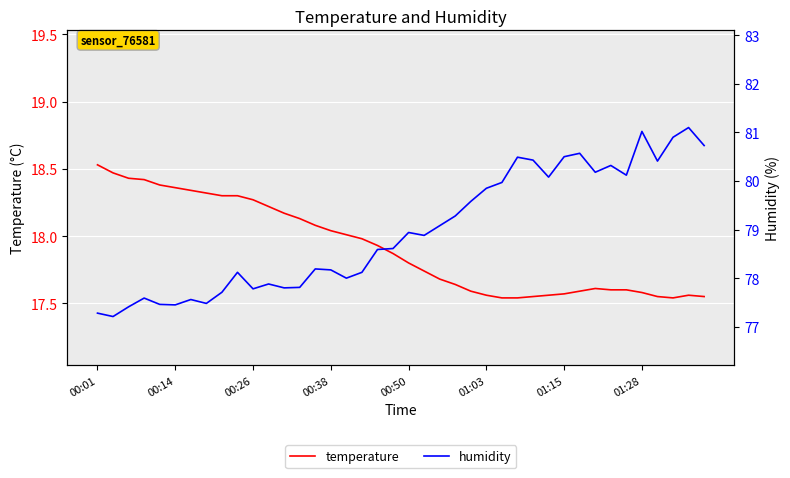

True or false: humidity and temperature intersect in this chart.

False